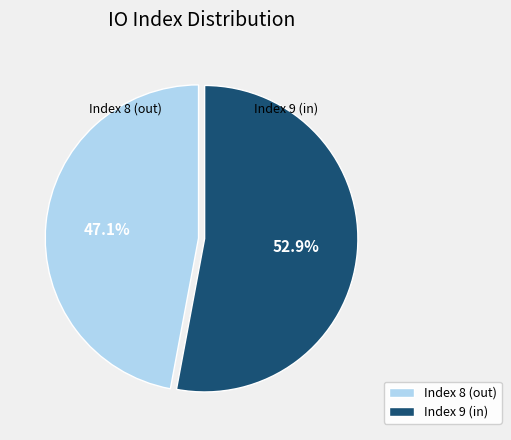

Which has a higher value, Index 9 (in) or Index 8 (out)?

Index 9 (in)